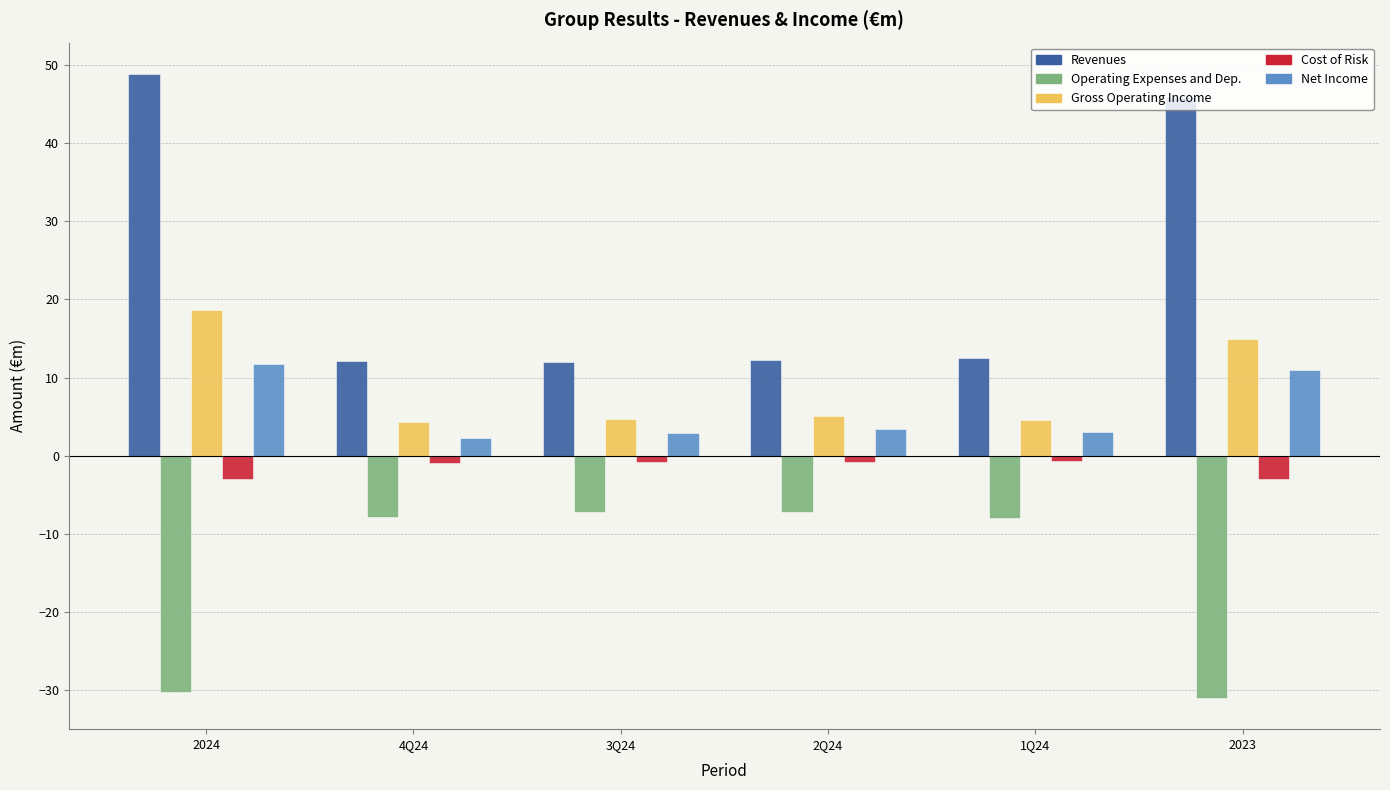

Which series has the widest spread of values?

Revenues